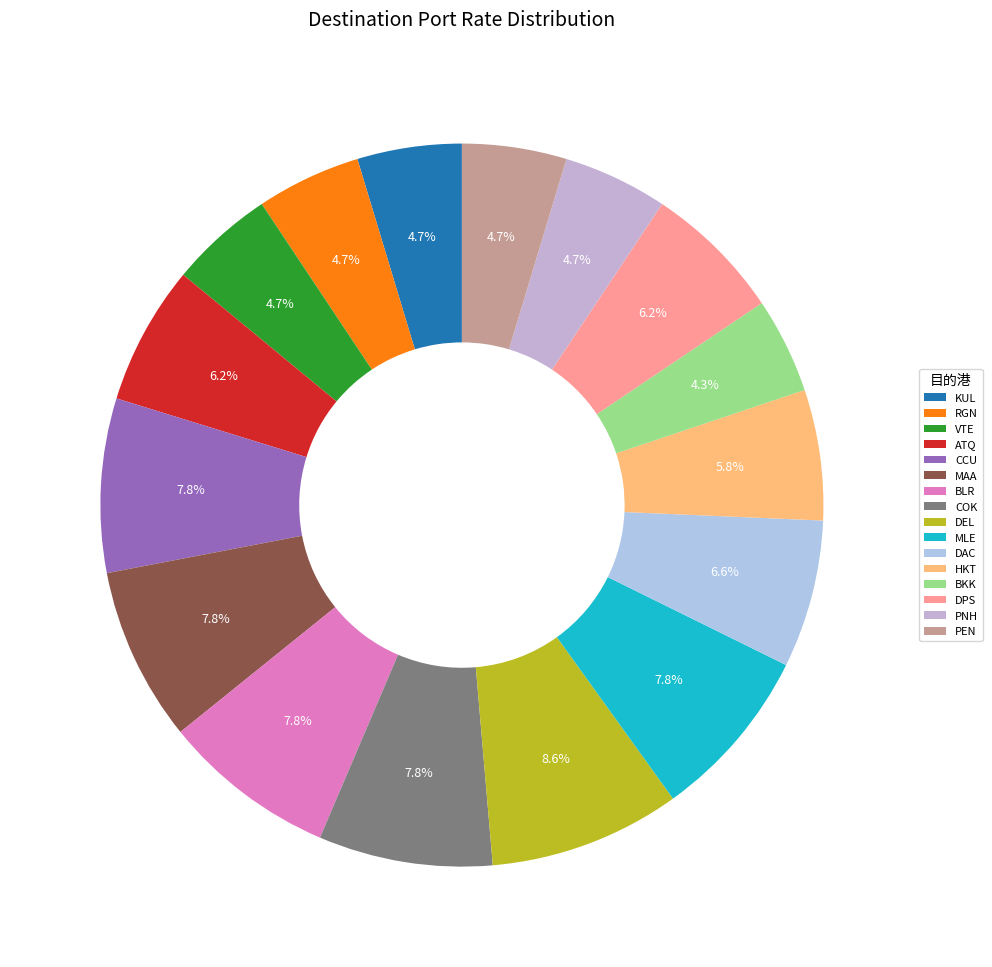

Approximately how many times larger is the value at CCU compared to MLE?

1.0